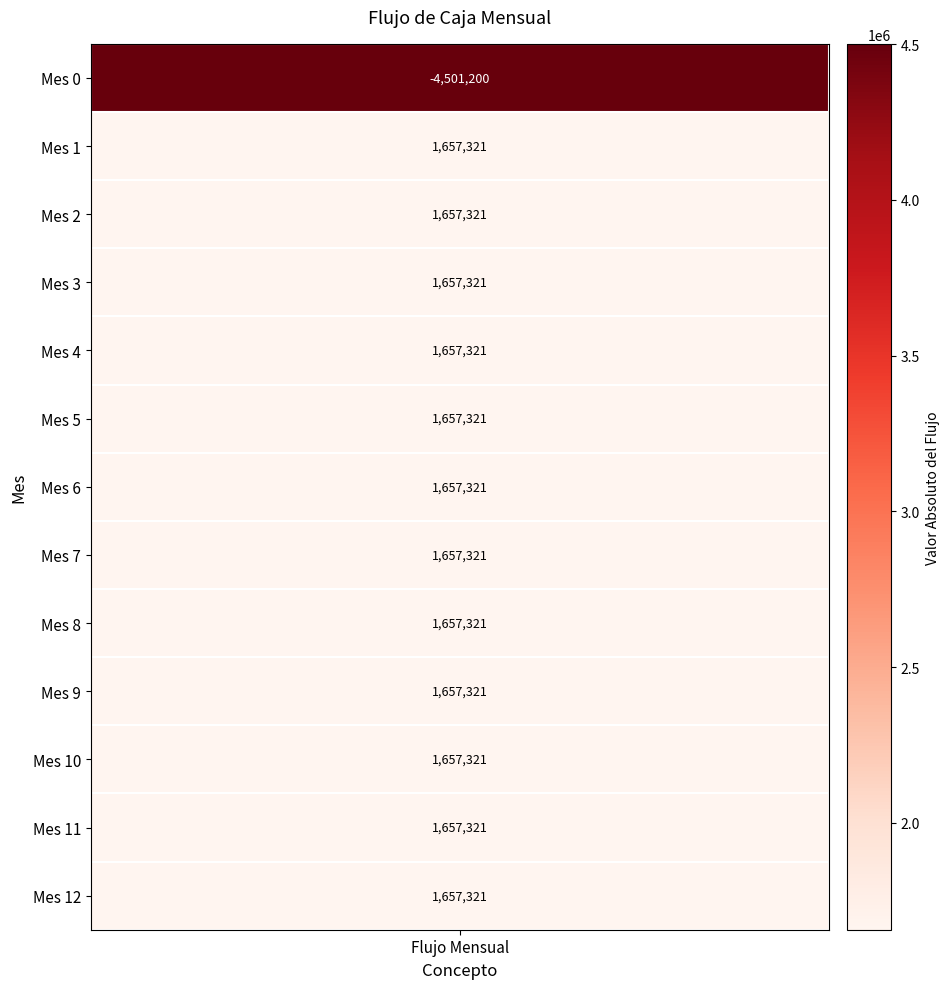

Reading left to right, what are all the values shown in this chart?

Mes 0=-4501200.0	Mes 1=1657321.3	Mes 2=1657321.3	Mes 3=1657321.3	Mes 4=1657321.3	Mes 5=1657321.3	Mes 6=1657321.3	Mes 7=1657321.3	Mes 8=1657321.3	Mes 9=1657321.3	Mes 10=1657321.3	Mes 11=1657321.3	Mes 12=1657321.3